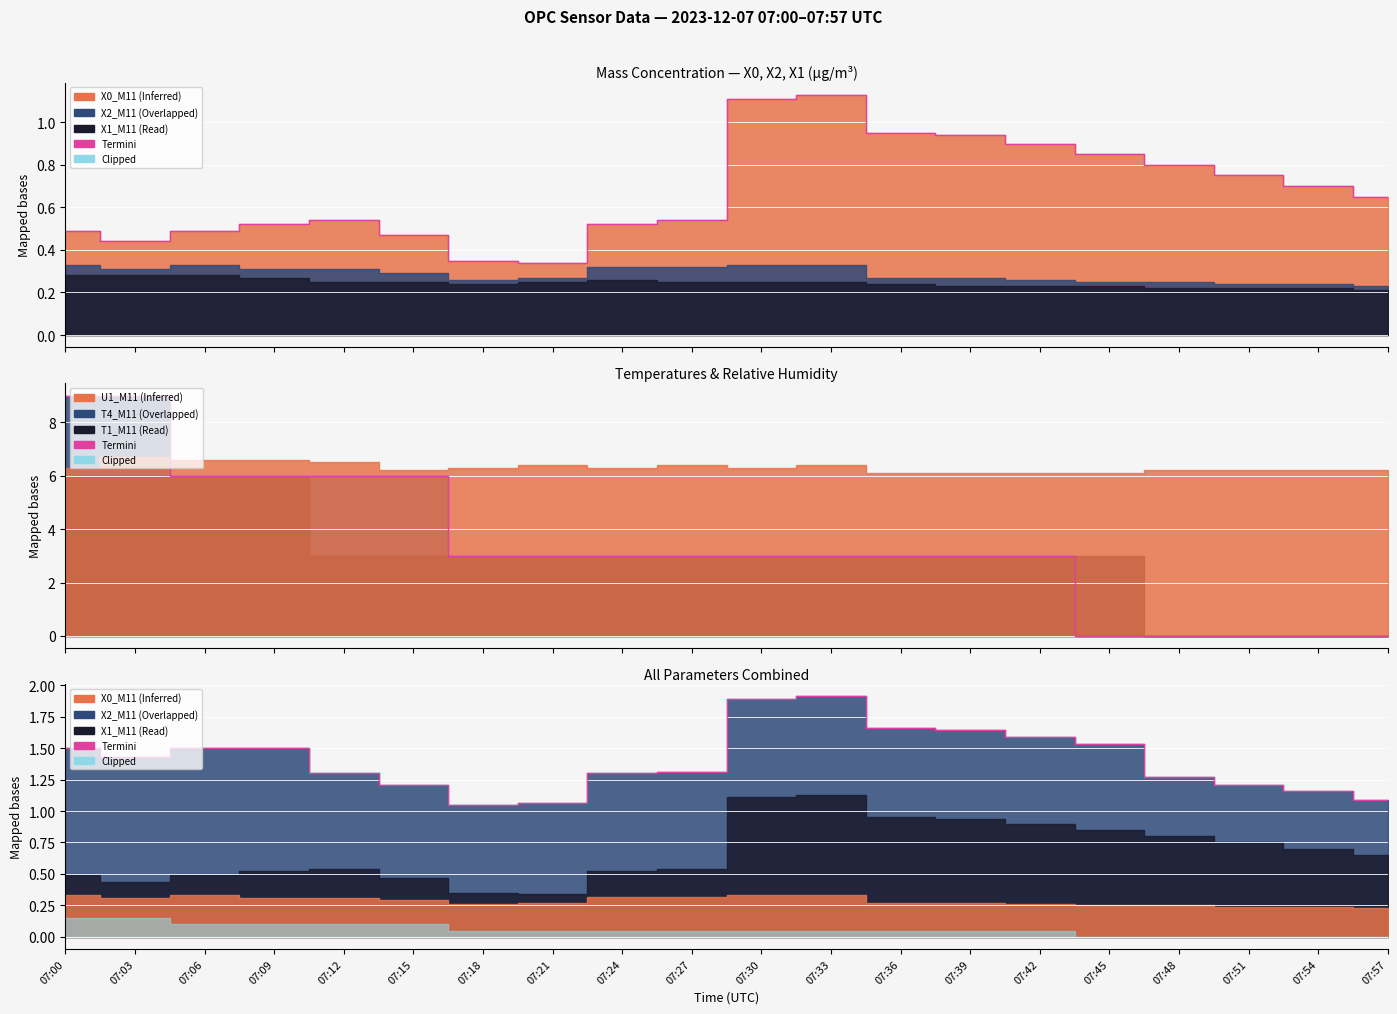

Does the chart display data point markers on the line(s)?

No